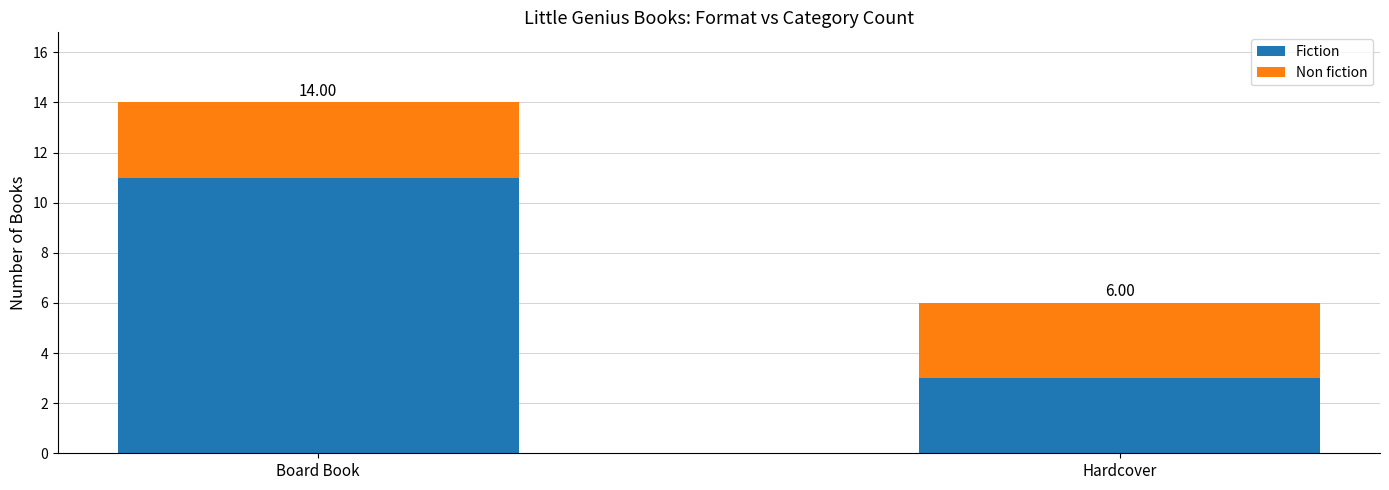

Which series has the largest total across all categories?

Fiction